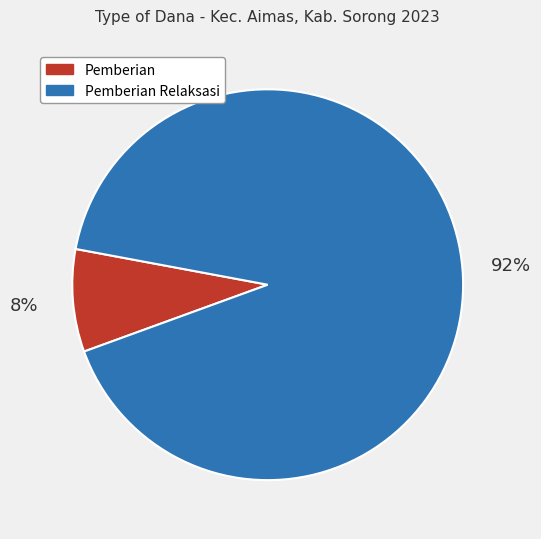

How many slices are in this pie chart?

2